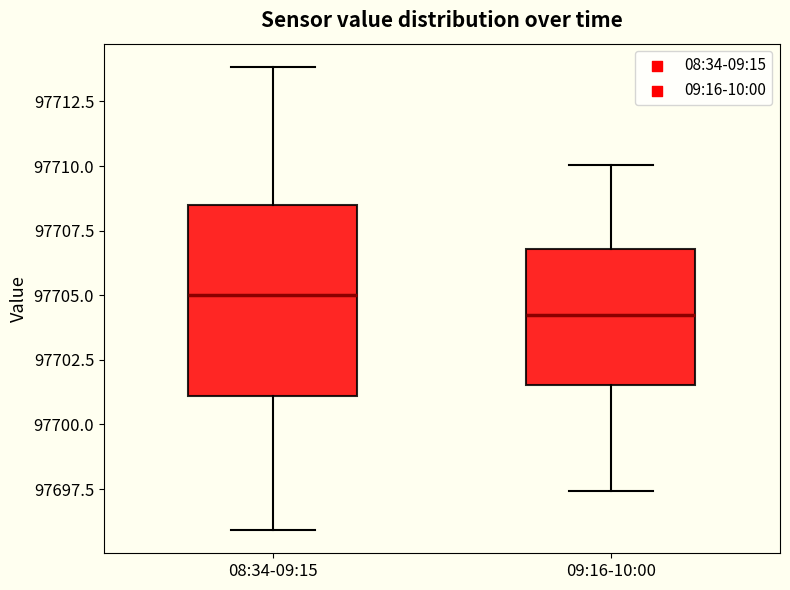

Comparing the boxes themselves (not the whiskers), which one is the tallest?

08:34-09:15